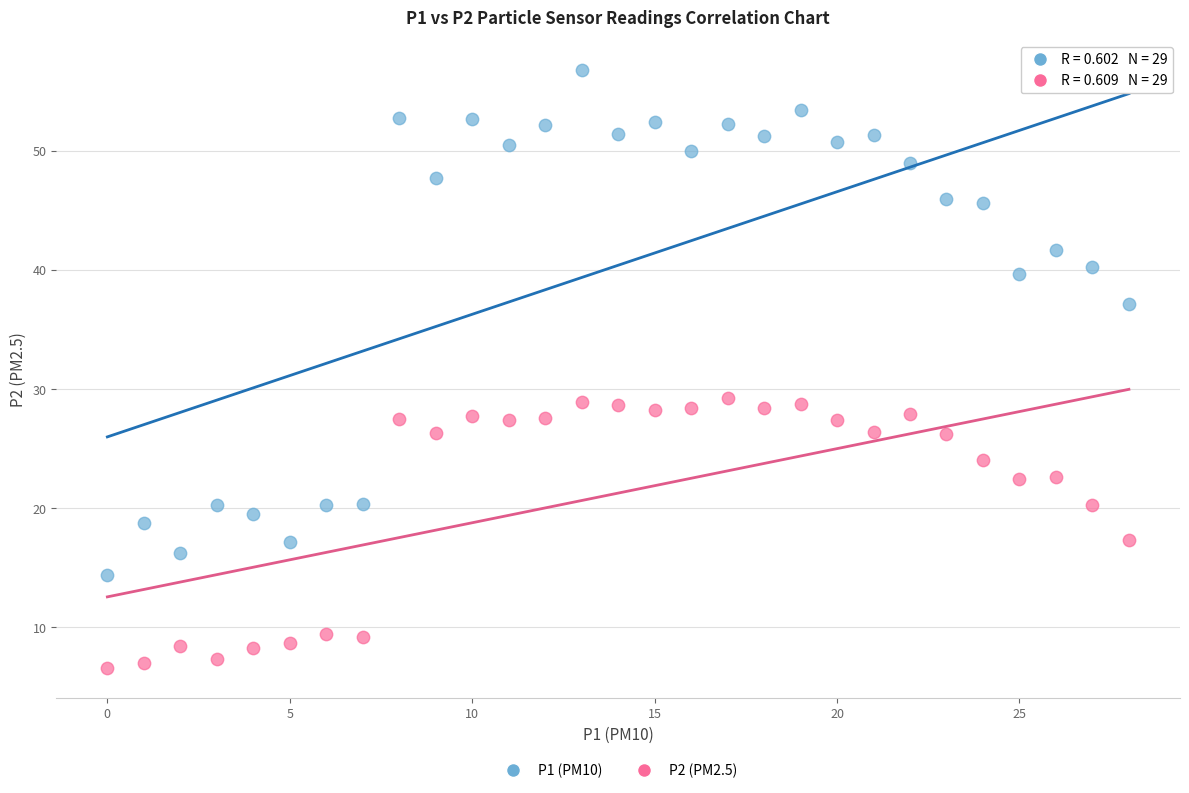

Which series has the largest Y range (max minus min)?

P1 (PM10)